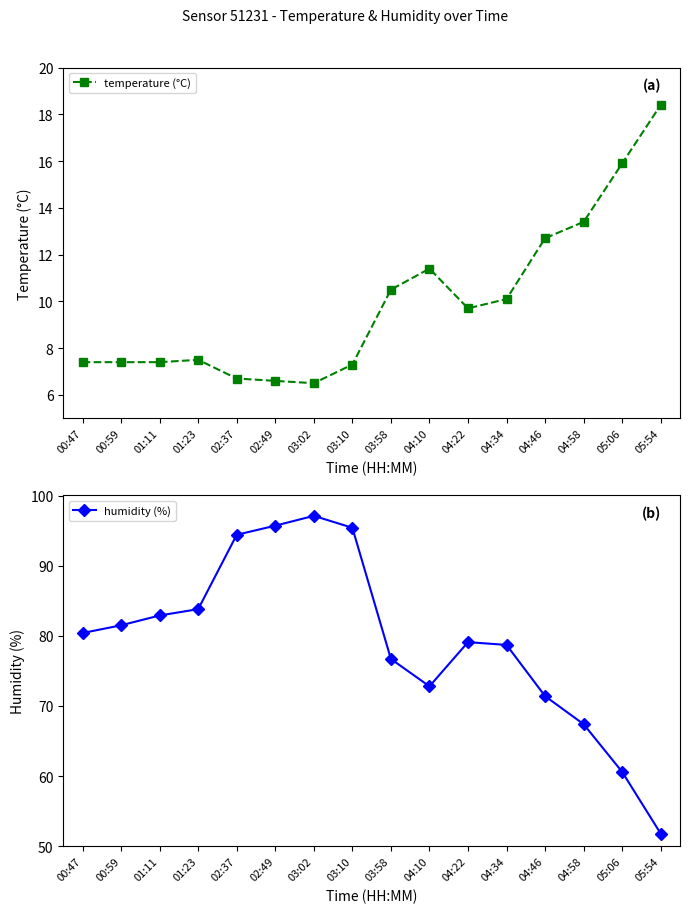

How many data points in humidity (%) are less than 80?

8